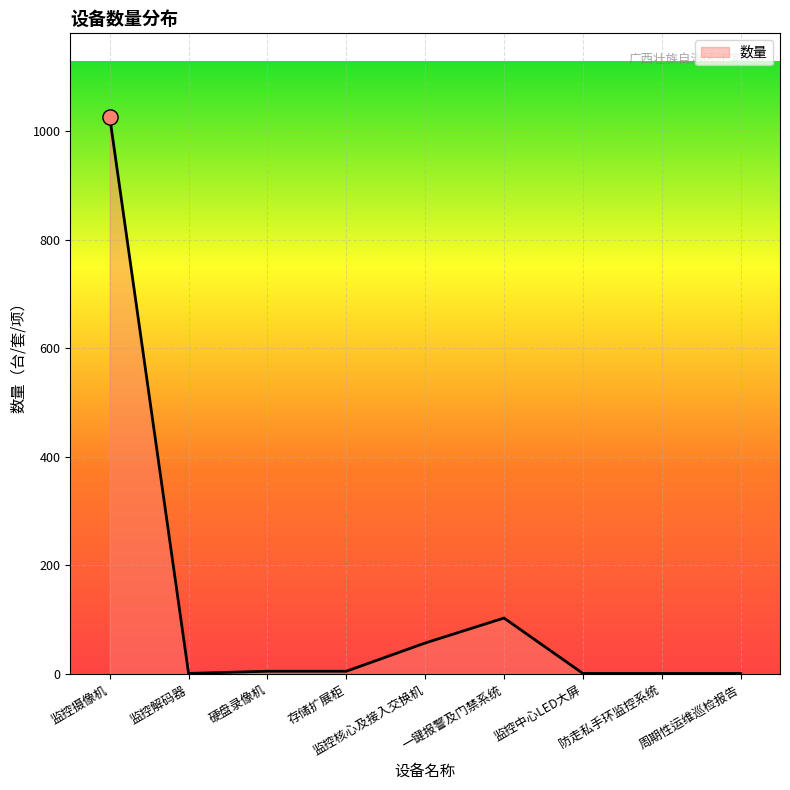

What is the change in value from 监控摄像机 to 监控解码器?

-1025